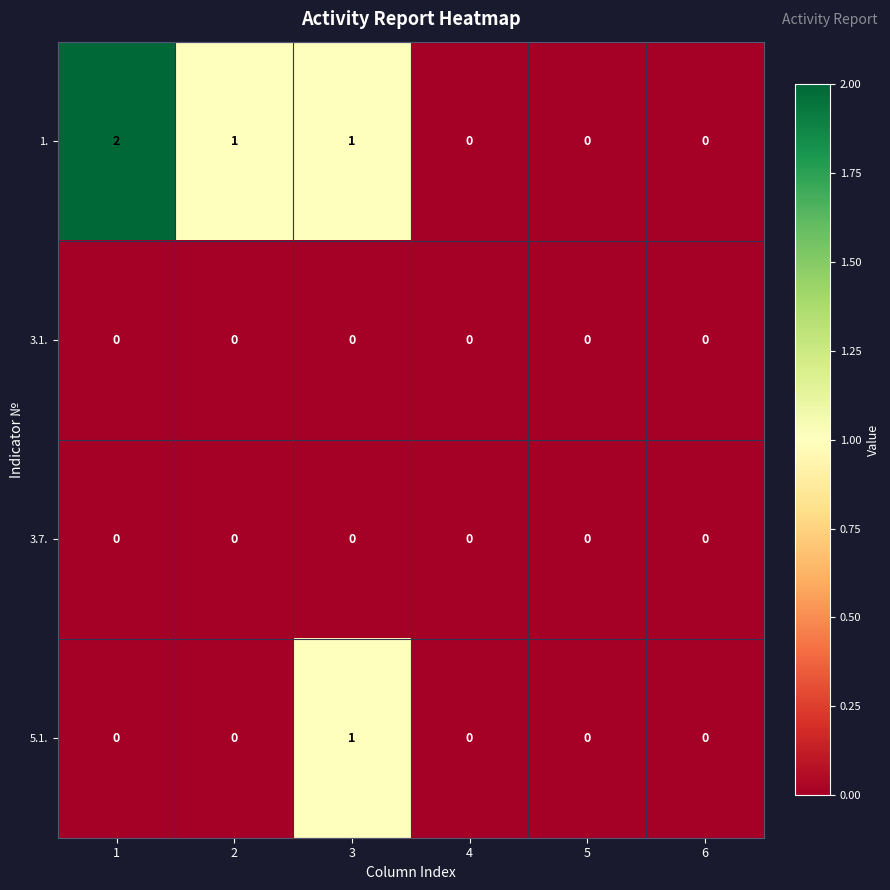

Which series has the largest total across all categories?

1.